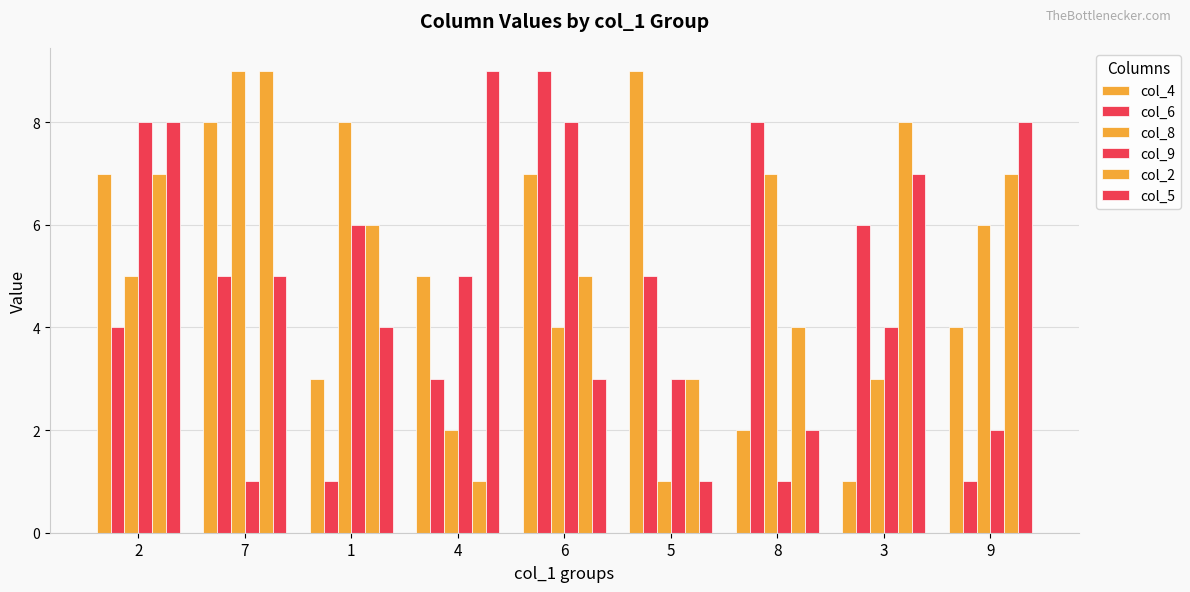

How many data points does each series have?

9